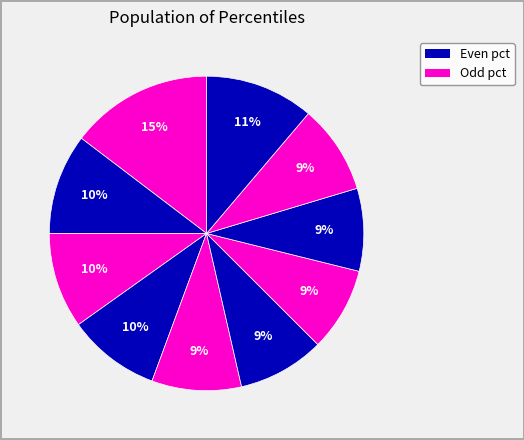

Count the number of slices in the pie.

10